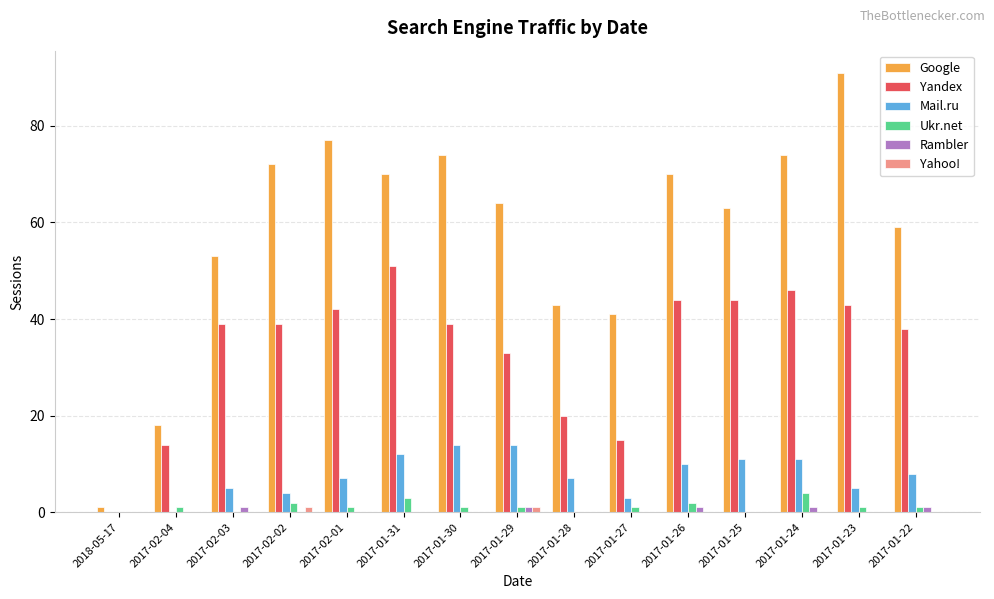

How many values in Yandex are above zero?

14